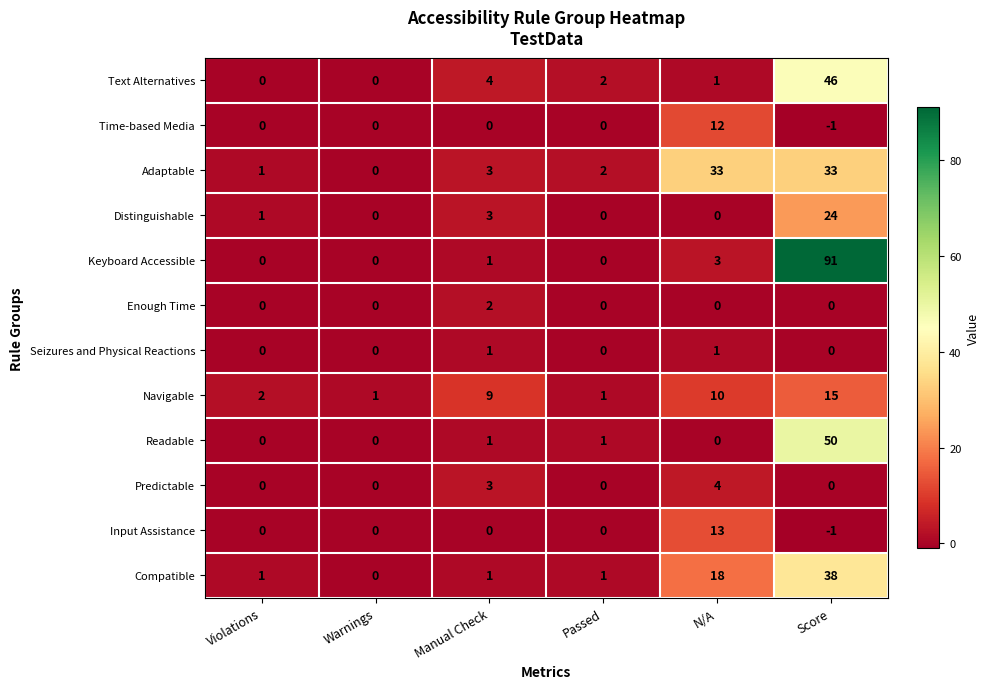

What is the average value of the Keyboard Accessible series?

16